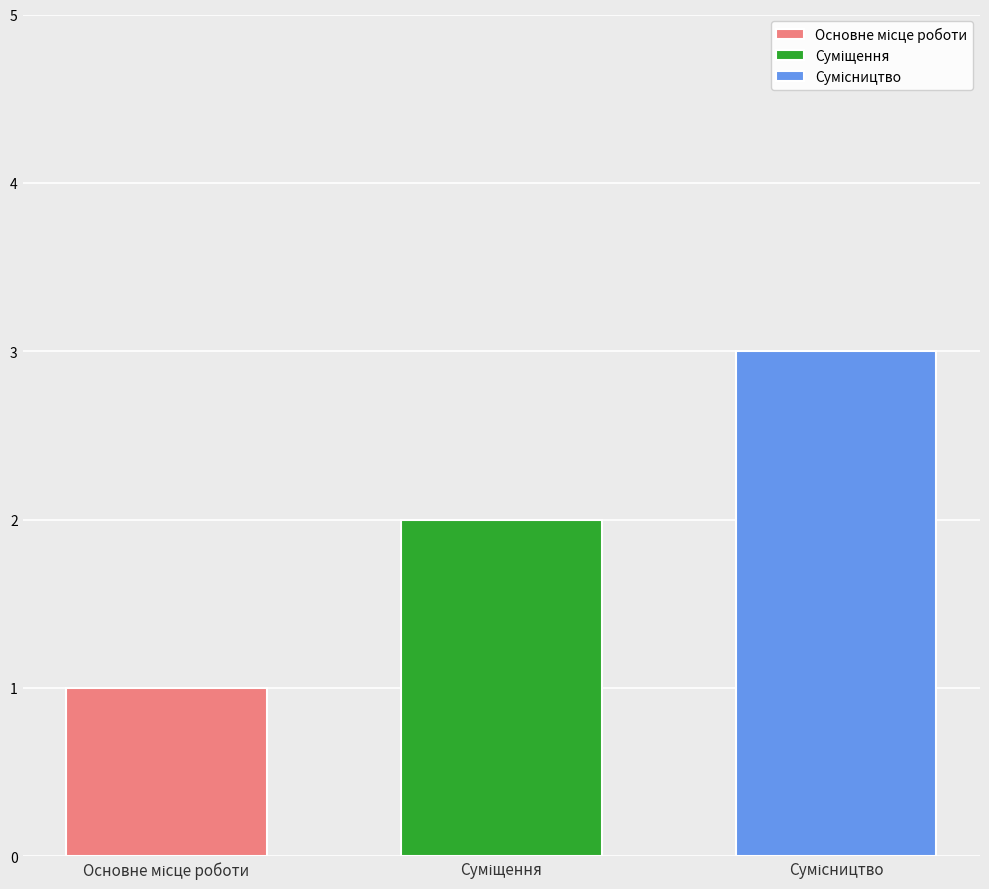

What is the maximum value shown in the chart?

3